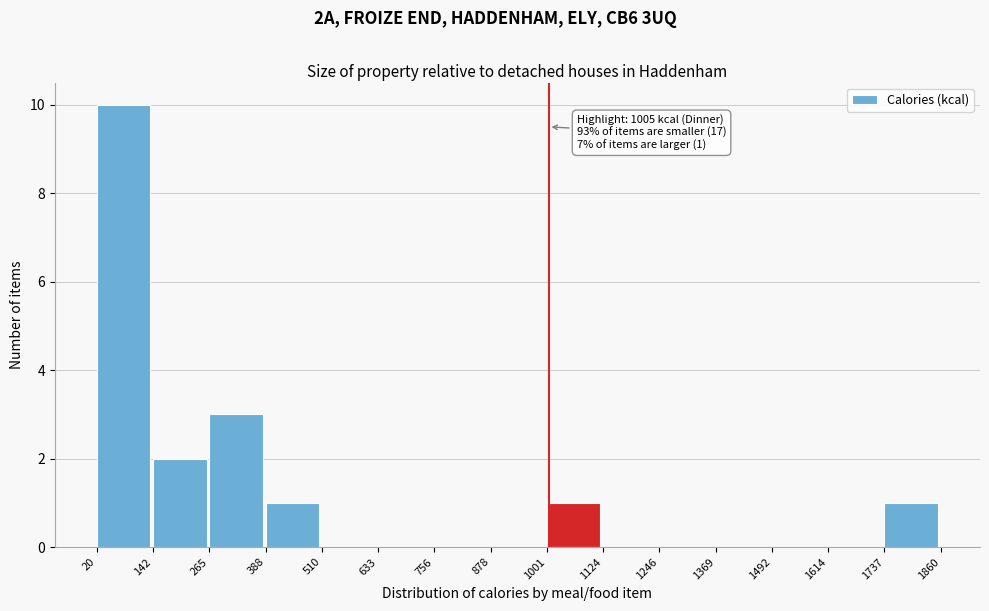

Which range on the x-axis has the tallest bar?

20 to 142